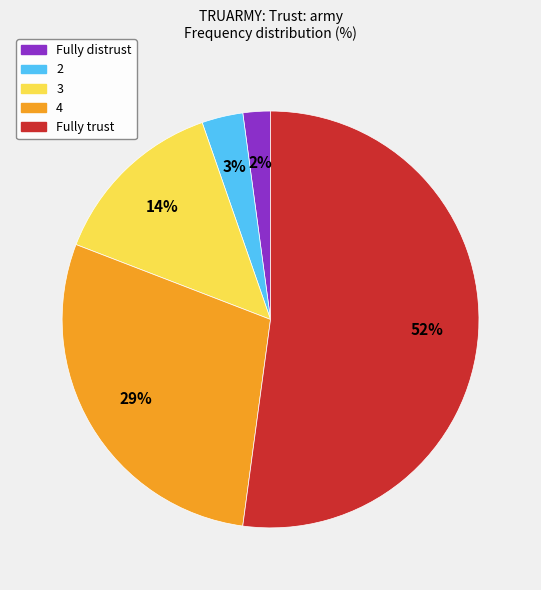

Do Fully distrust and 3 together represent more than half of the pie?

No